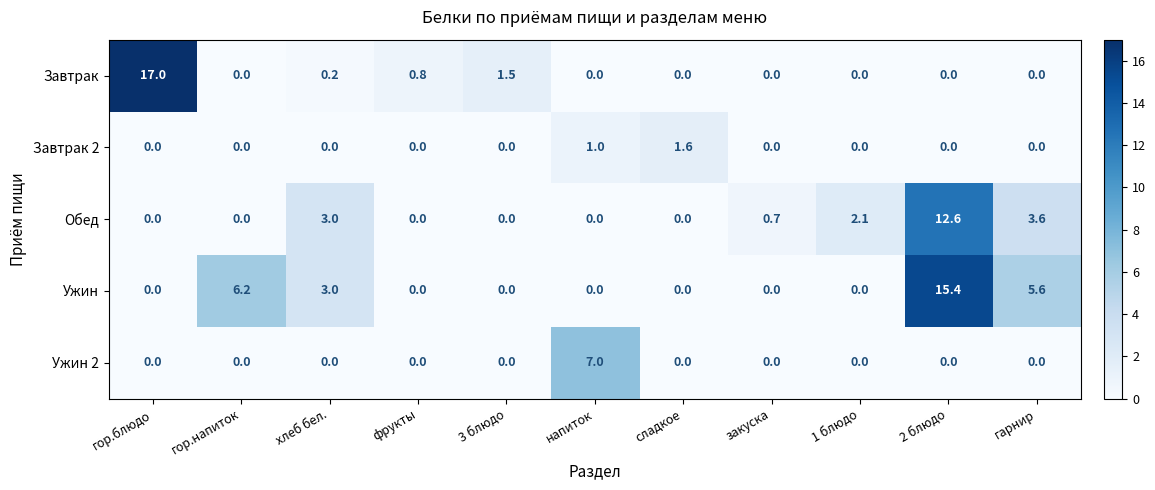

Count the number of categories in the chart.

11